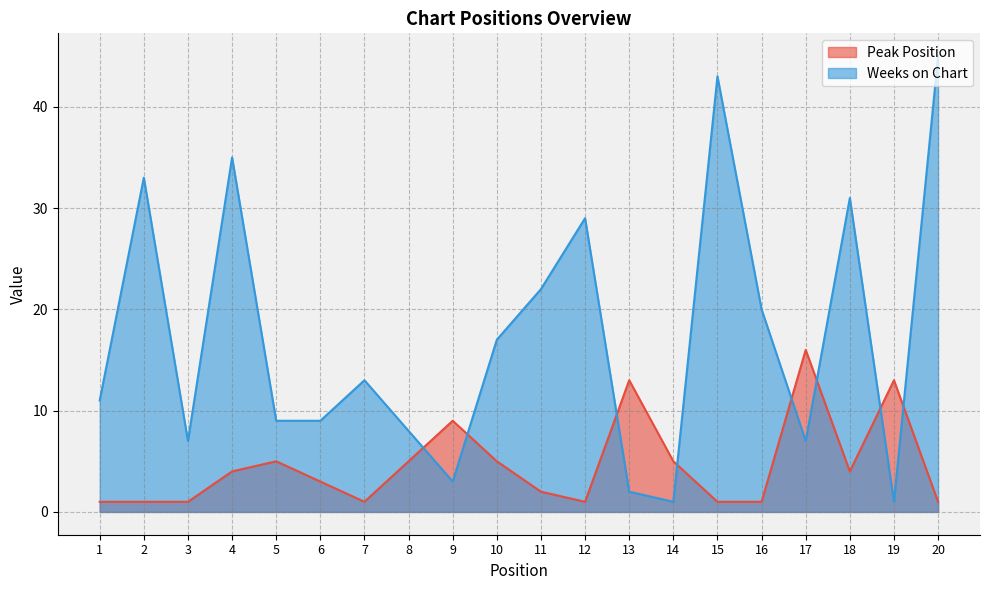

Reading left to right, what are all the values shown in this chart?

Peak Position: 1=1	2=1	3=1	4=4	5=5	6=3	7=1	8=5	9=9	10=5	11=2	12=1	13=13	14=5	15=1	16=1	17=16	18=4	19=13	20=1
Weeks on Chart: 1=11	2=33	3=7	4=35	5=9	6=9	7=13	8=8	9=3	10=17	11=22	12=29	13=2	14=1	15=43	16=20	17=7	18=31	19=1	20=45